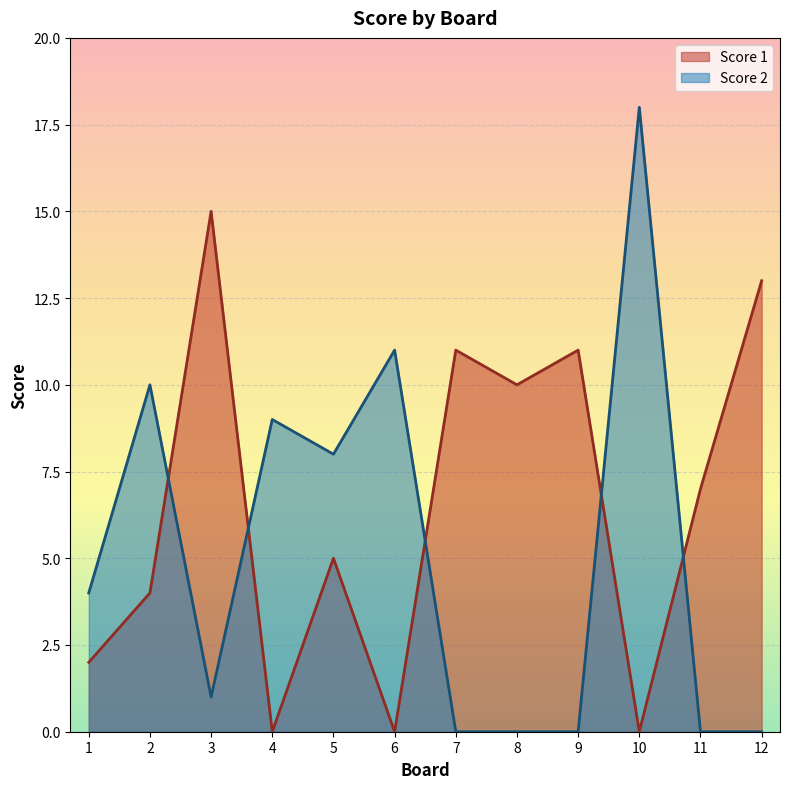

What is the maximum value for Score 1?

15